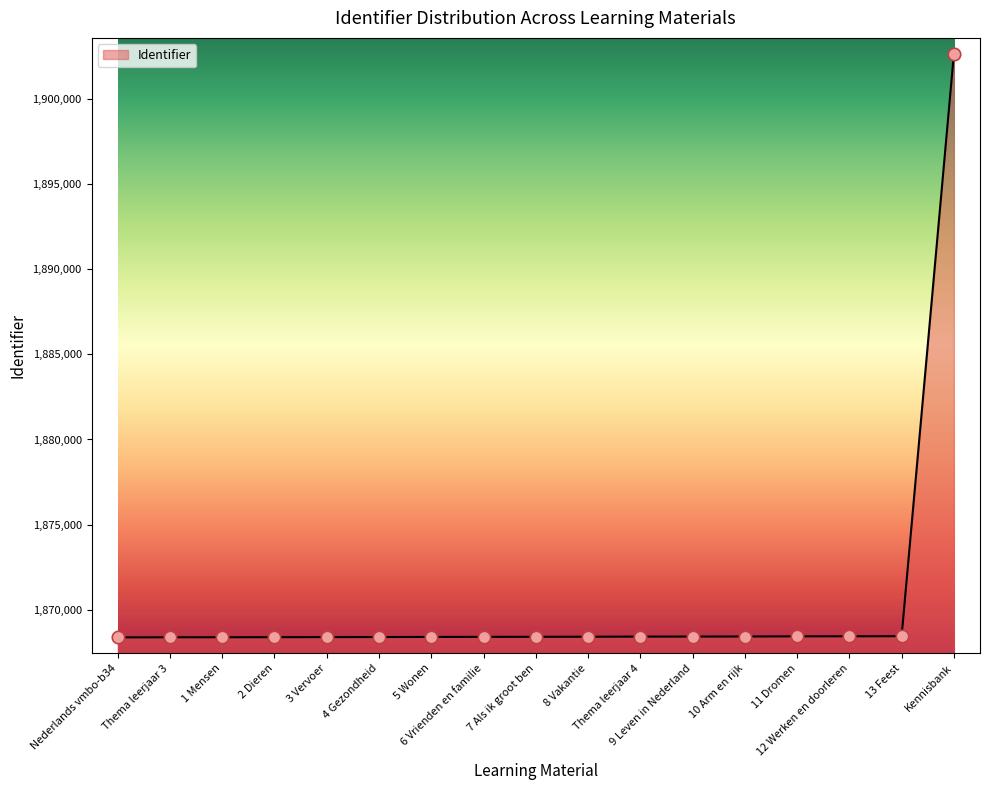

What is the smallest value displayed?

1868375